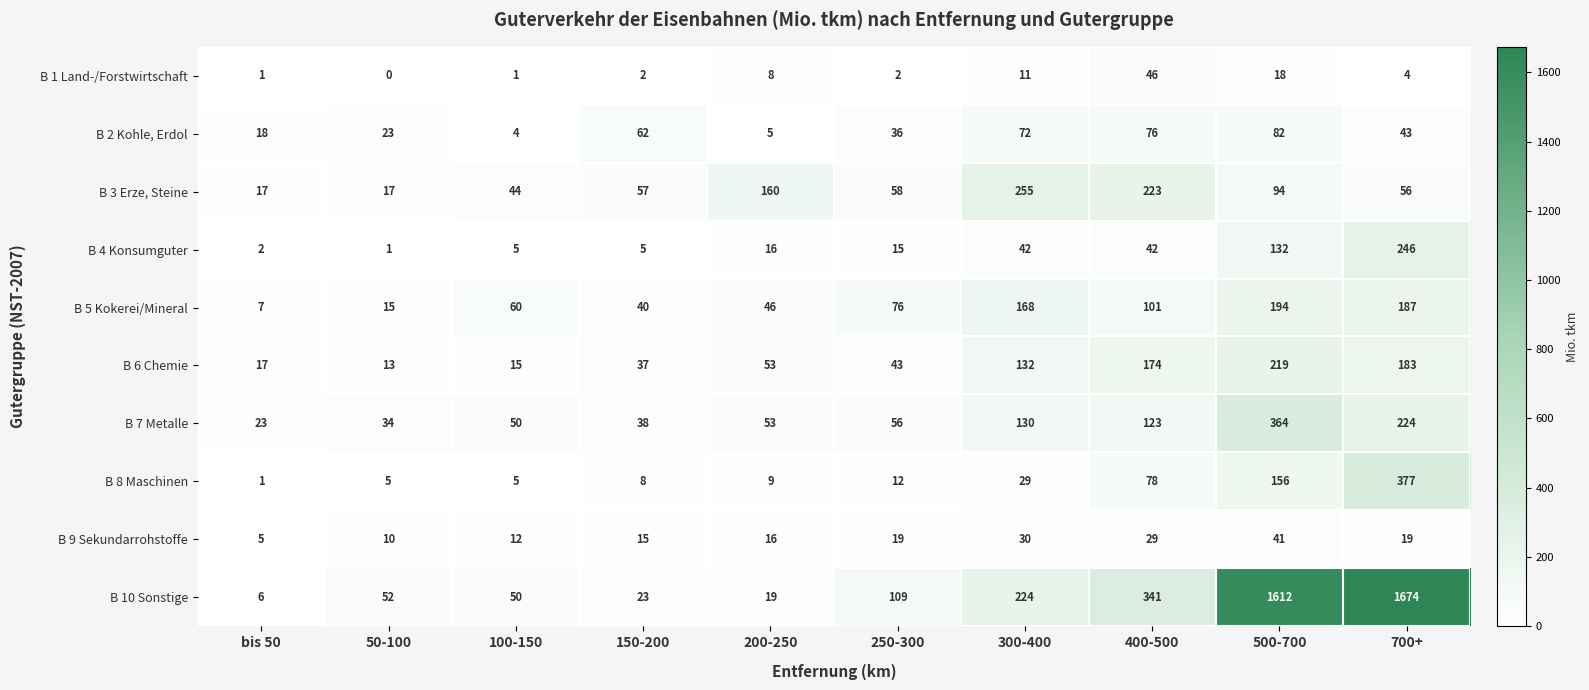

Which series has the widest spread of values?

B 10 Sonstige